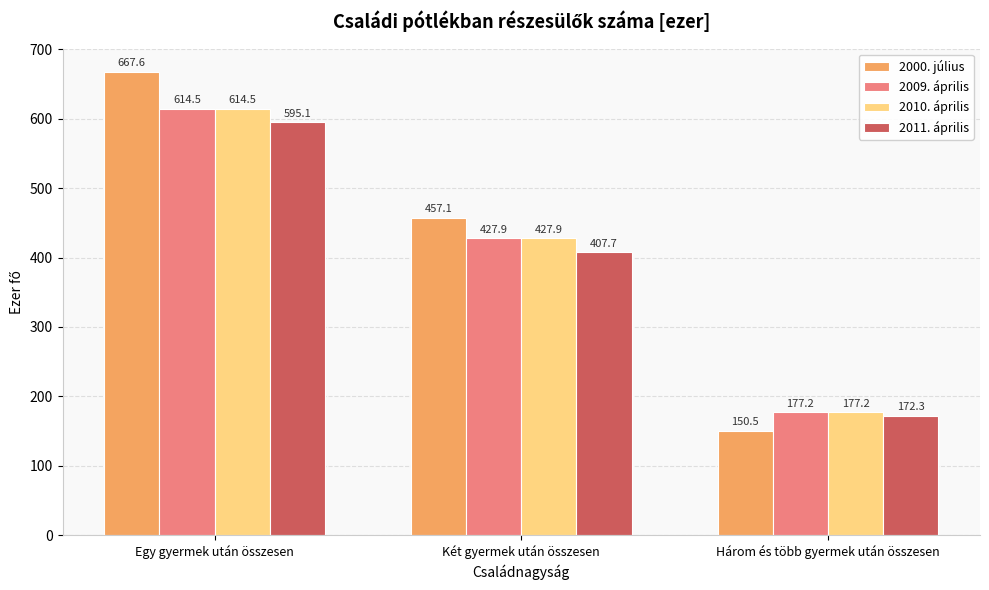

Reading left to right, transcribe all the data shown in this chart.

2000. július: Egy gyermek után összesen=667.6	Két gyermek után összesen=457.1	Három és több gyermek után összesen=150.5
2009. április: Egy gyermek után összesen=614.5	Két gyermek után összesen=427.9	Három és több gyermek után összesen=177.2
2010. április: Egy gyermek után összesen=614.5	Két gyermek után összesen=427.9	Három és több gyermek után összesen=177.2
2011. április: Egy gyermek után összesen=595.1	Két gyermek után összesen=407.7	Három és több gyermek után összesen=172.3